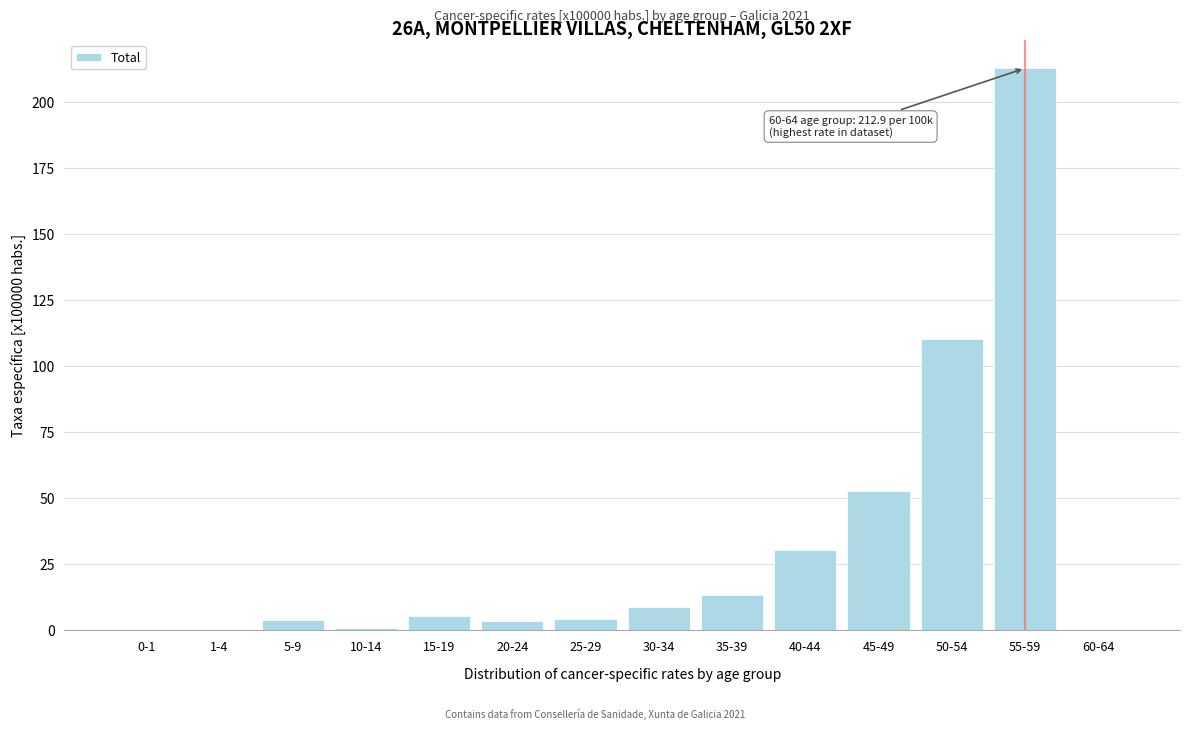

What is the ratio of the value at 55-59 to the value at 30-34?

24.2